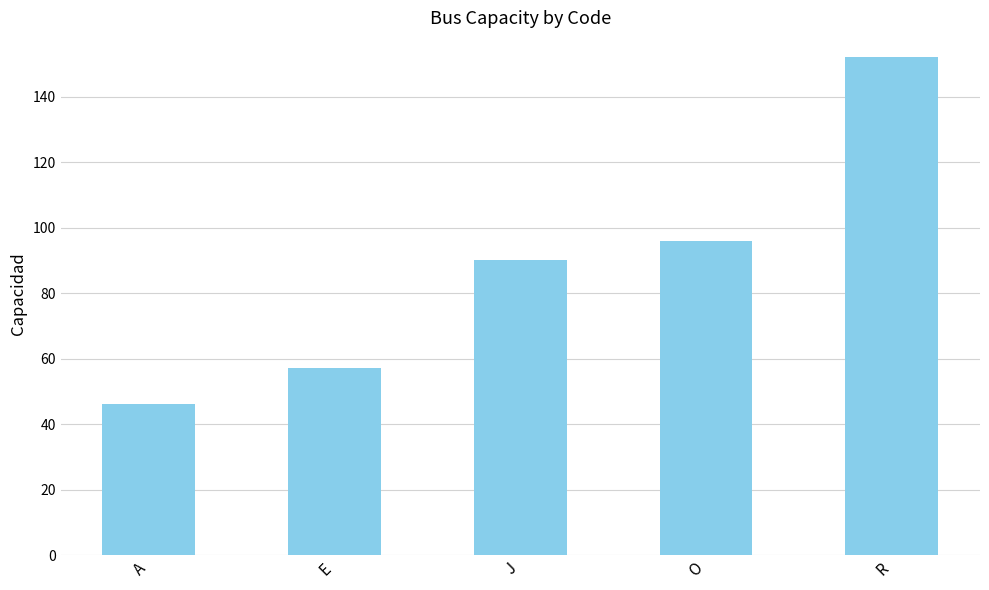

At which category does the chart reach its peak across all series?

R